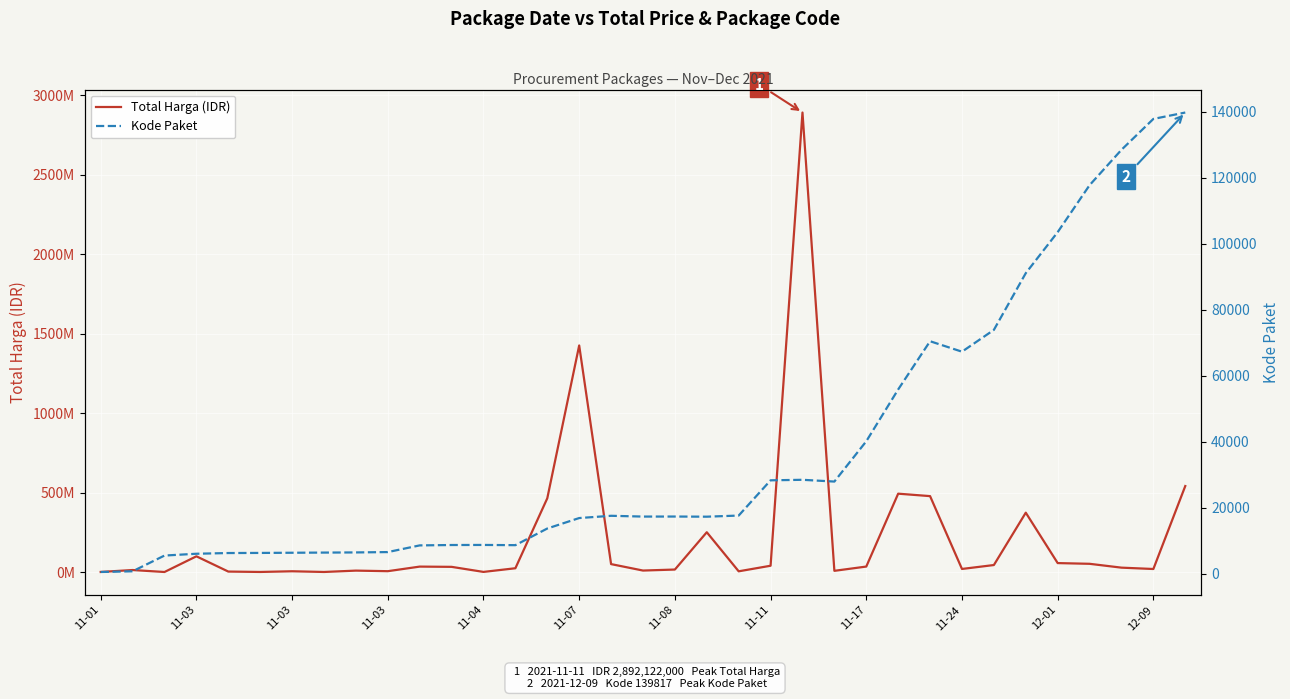

True or false: Kode Paket and Total Harga (IDR) intersect in this chart.

False